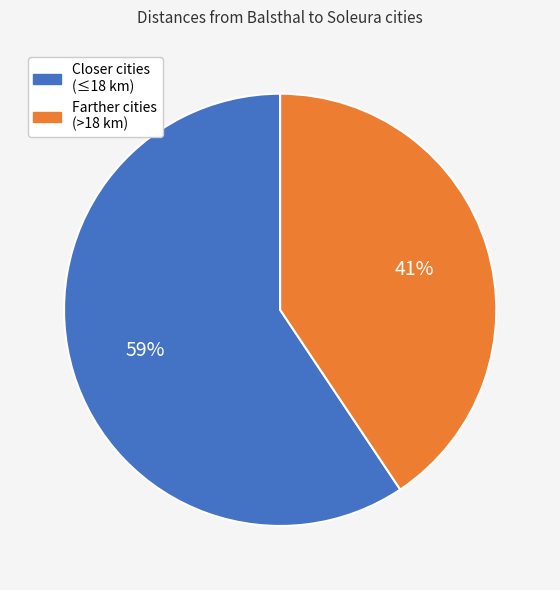

Is there a majority slice in this chart?

Yes